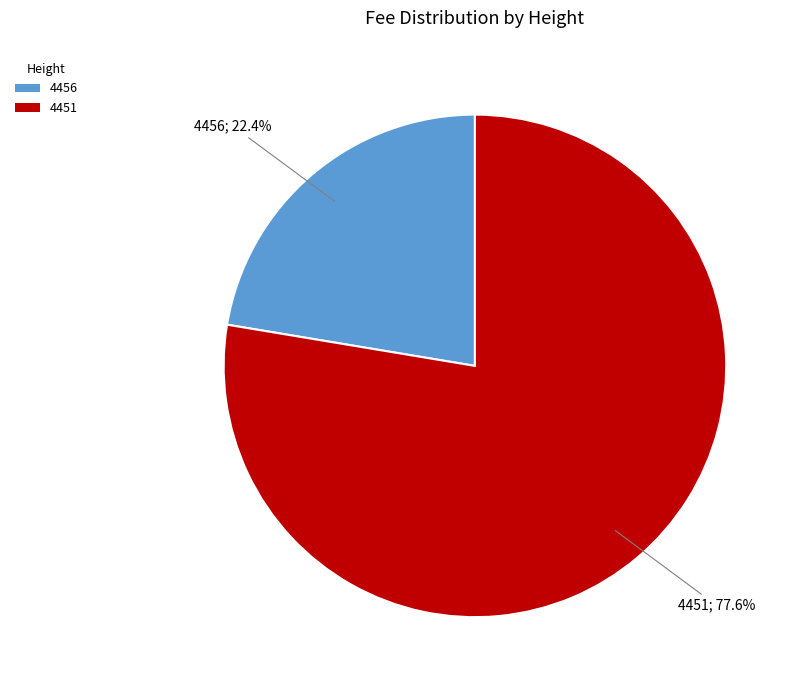

What is the smallest slice in the pie chart?

4456